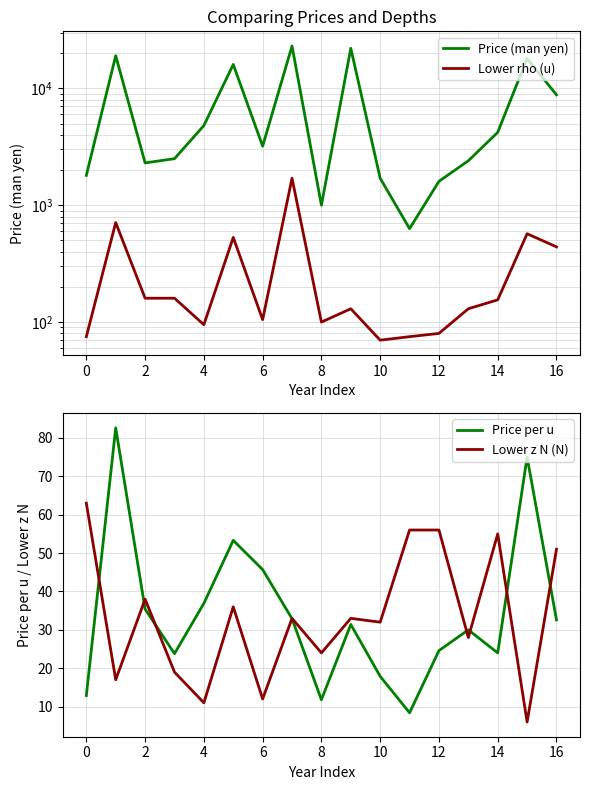

Which series has the widest spread of values?

Price (man yen)